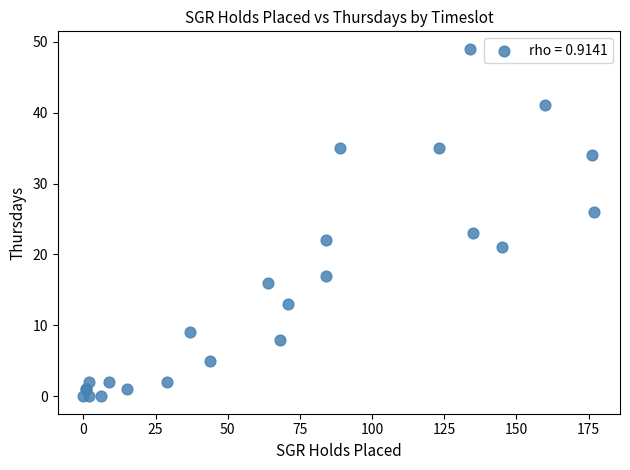

What Y value in the scatter plot is closest to 24?

23